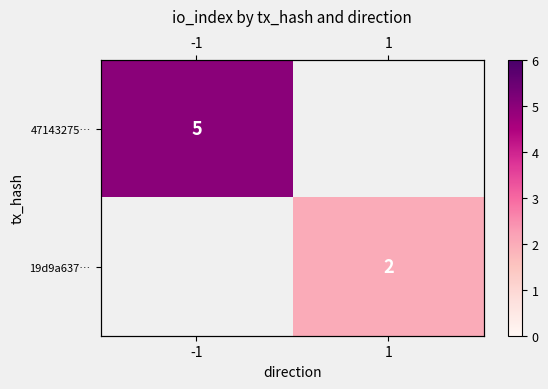

Which category has the lowest value in the 47143275… series?

-1